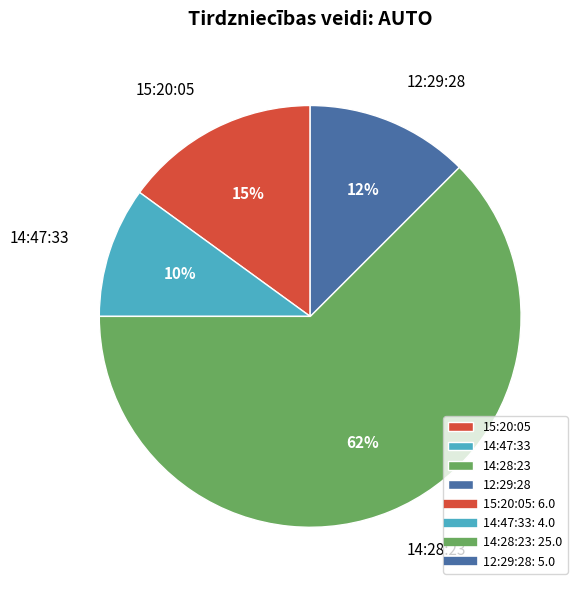

Is the sum of 12:29:28 and 14:28:23 greater than half?

Yes